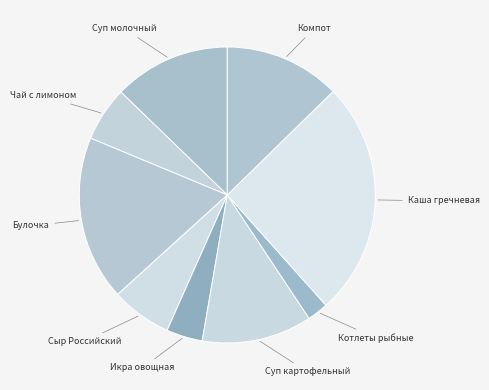

Is Суп картофельный the majority of the pie?

No